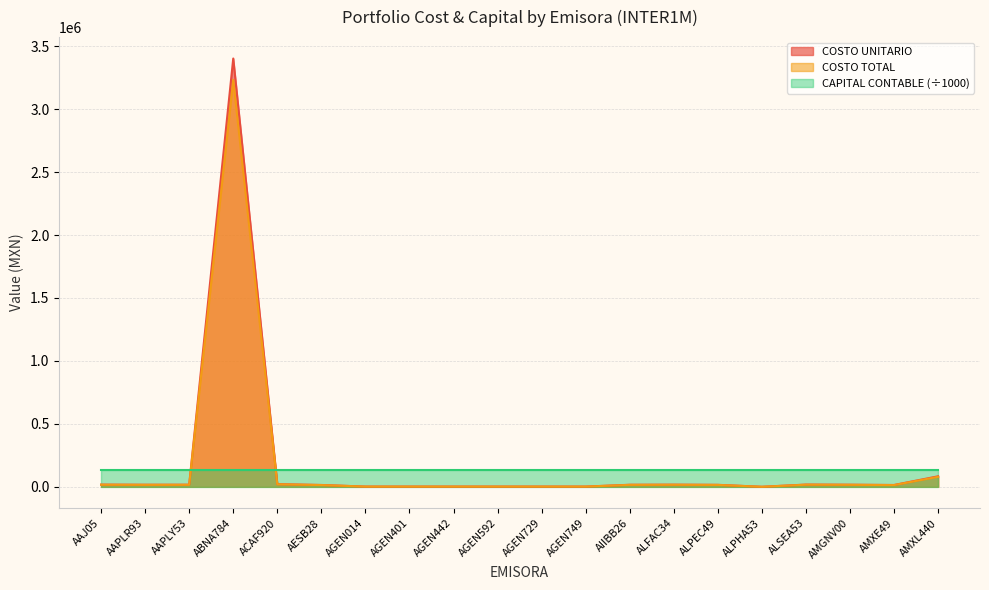

At which label is COSTO TOTAL closest to 1616306?

AMXL440